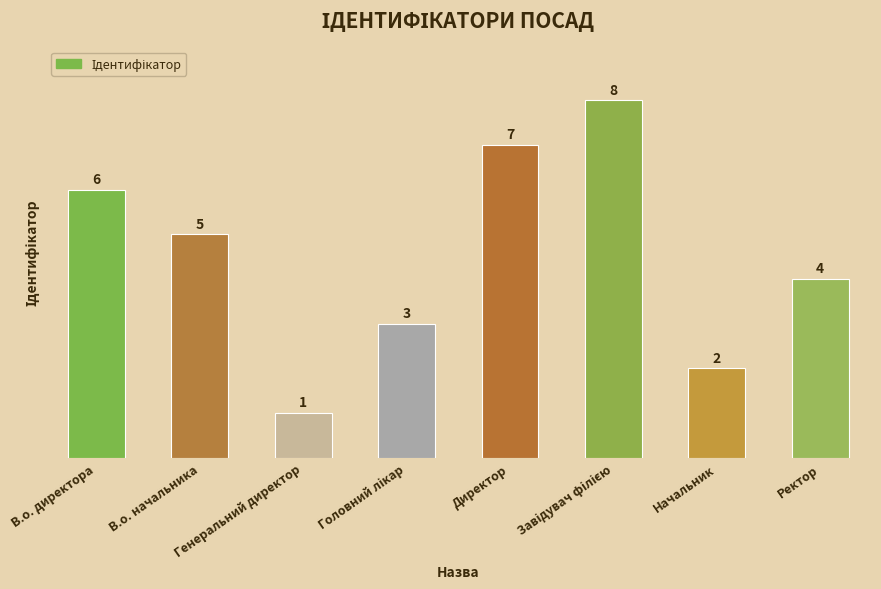

What is the ratio of the value at Ректор to the value at Генеральний директор?

4.0